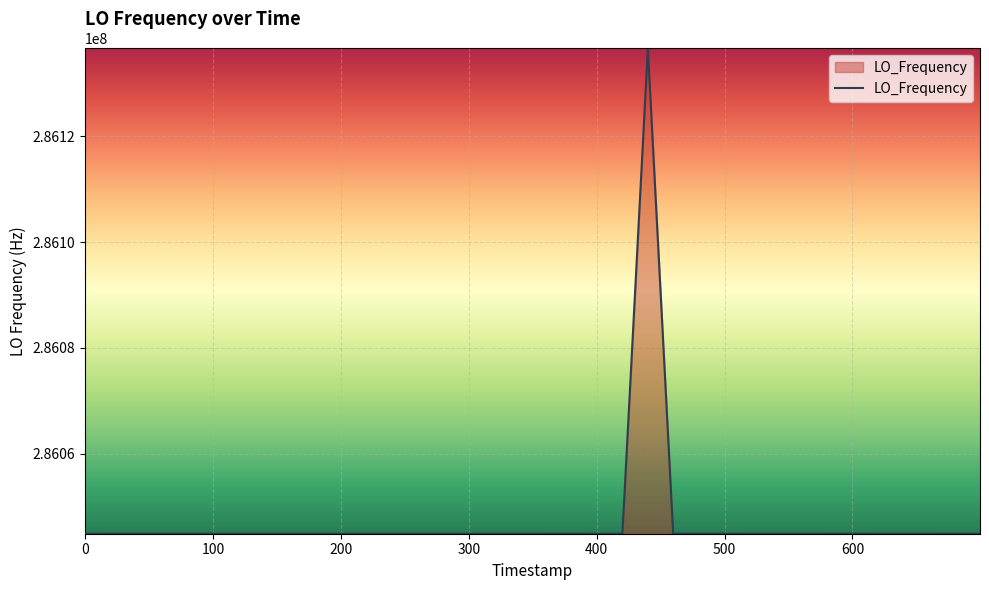

What is the difference between the maximum and minimum values?

91755.9